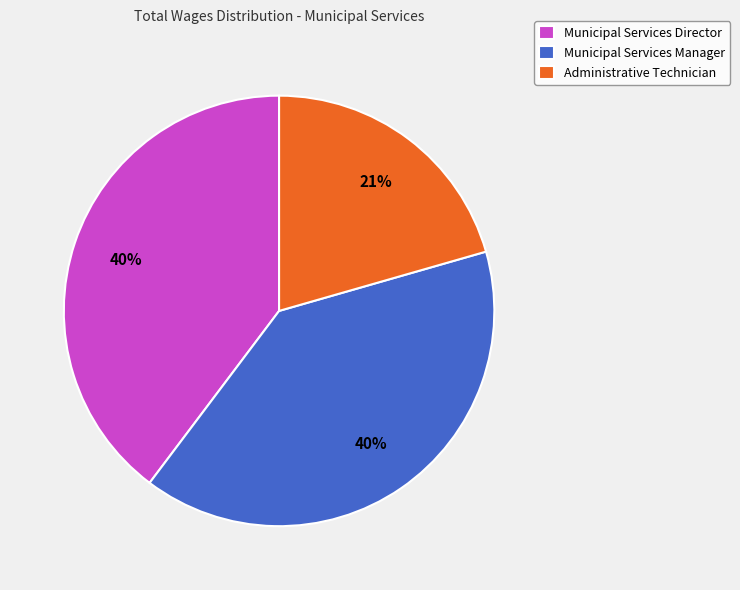

Approximately how many times larger is the value at Administrative Technician compared to Municipal Services Director?

0.5